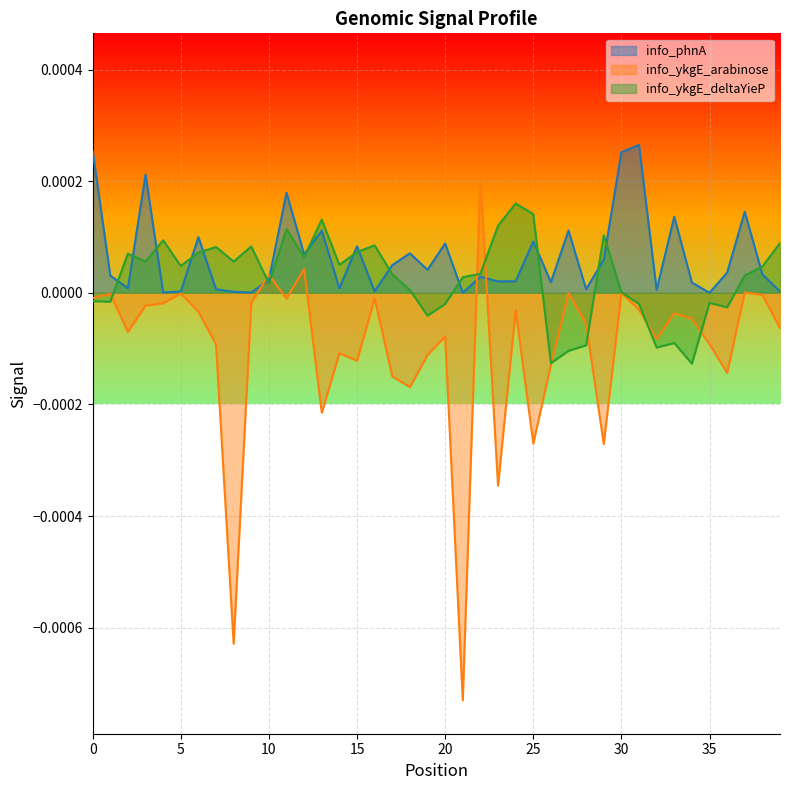

What are all the series names shown in the legend?

info_phnA, info_ykgE_arabinose, info_ykgE_deltaYieP